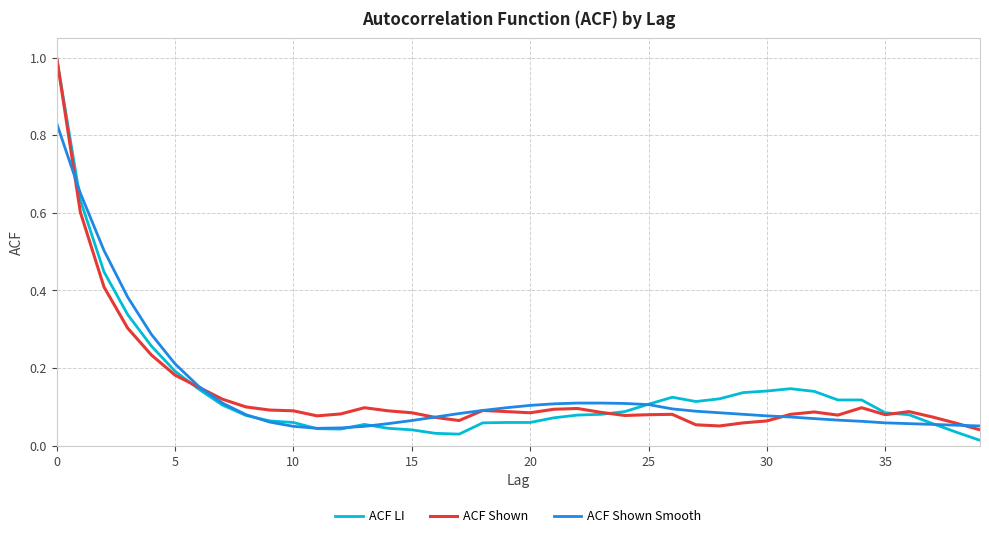

Which series has the widest spread of values?

ACF LI